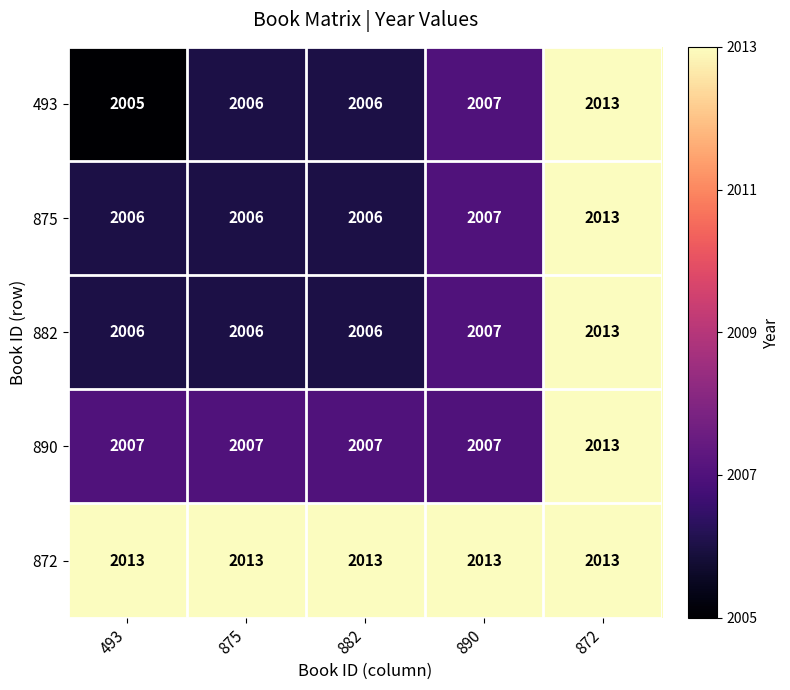

What is the difference between the maximum and minimum values in the 890 series?

6